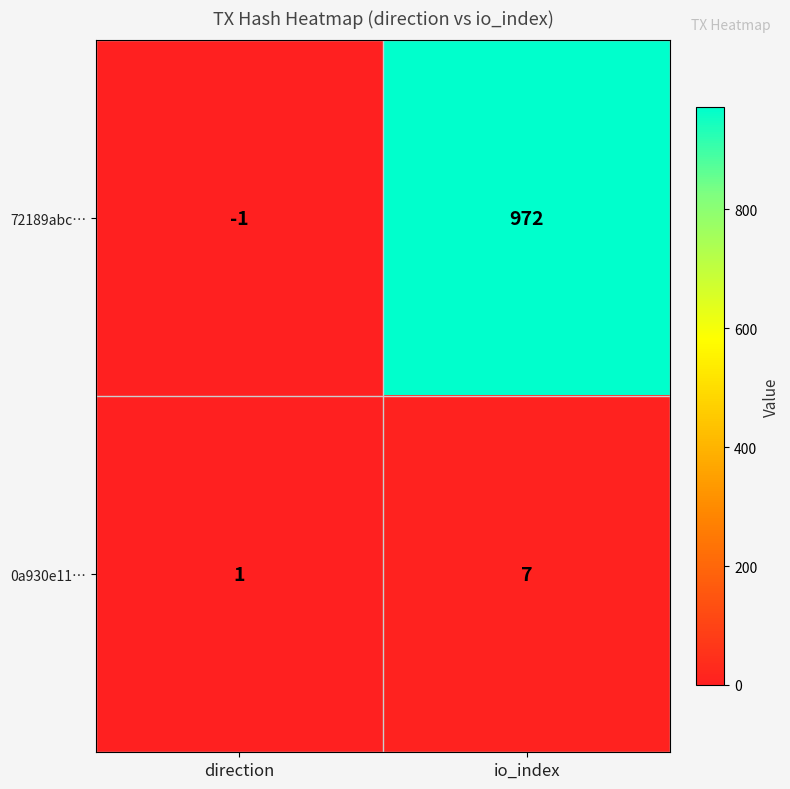

The 0a930e11… series shows 0 at direction. True or false?

False